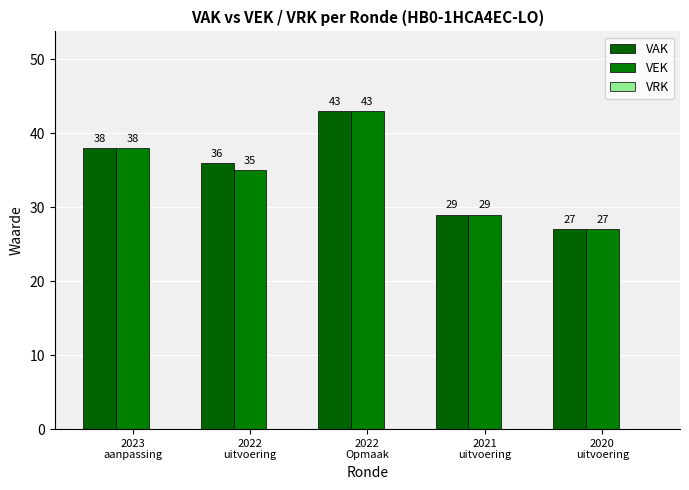

Which series has the widest spread of values?

VAK